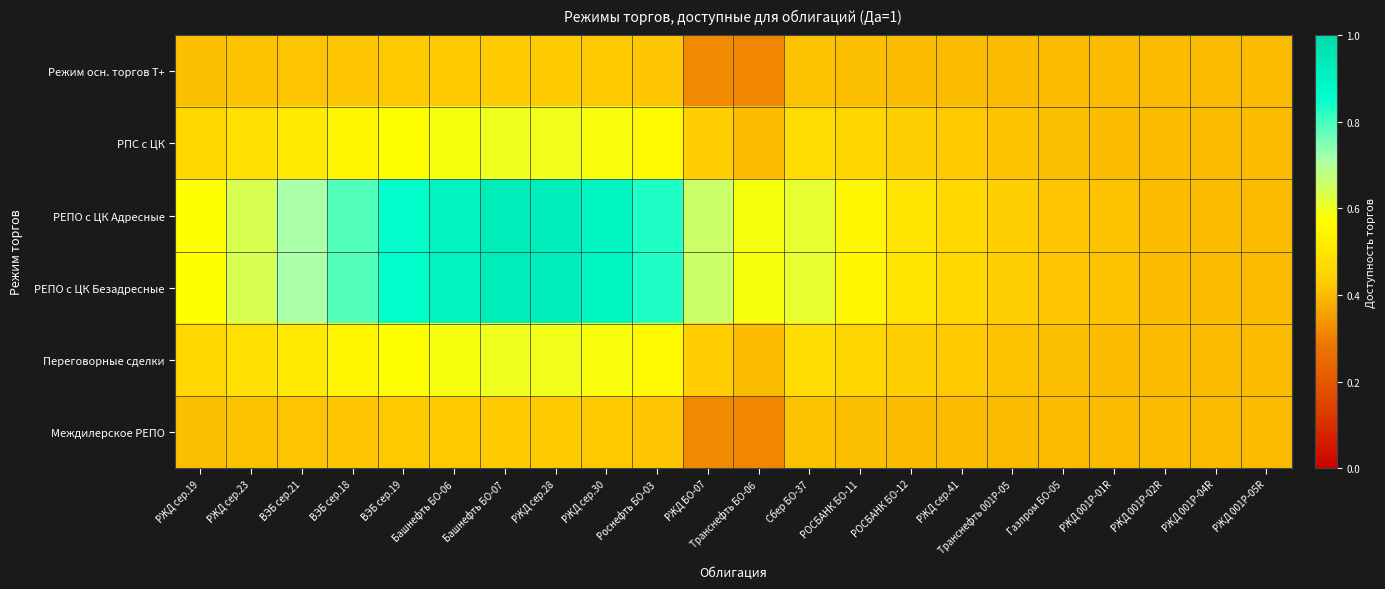

Reading left to right, transcribe all the data shown in this chart.

Режим осн. торгов Т+: РЖД сер.19=0.4	РЖД сер.23=0.4	ВЭБ сер.21=0.4	ВЭБ сер.18=0.4	ВЭБ сер.19=0.4	Башнефть БО-06=0.4	Башнефть БО-07=0.4	РЖД сер.28=0.4	РЖД сер.30=0.4	Роснефть БО-03=0.4	РЖД БО-07=0.3	Транснефть БО-06=0.3	Сбер БО-37=0.4	РОСБАНК БО-11=0.4	РОСБАНК БО-12=0.4	РЖД сер.41=0.4	Транснефть 001Р-05=0.4	Газпром БО-05=0.4	РЖД 001Р-01R=0.4	РЖД 001Р-02R=0.4	РЖД 001Р-04R=0.4	РЖД 001Р-05R=0.4
РПС с ЦК: РЖД сер.19=0.5	РЖД сер.23=0.5	ВЭБ сер.21=0.5	ВЭБ сер.18=0.5	ВЭБ сер.19=0.6	Башнефть БО-06=0.6	Башнефть БО-07=0.6	РЖД сер.28=0.6	РЖД сер.30=0.6	Роснефть БО-03=0.6	РЖД БО-07=0.4	Транснефть БО-06=0.4	Сбер БО-37=0.5	РОСБАНК БО-11=0.5	РОСБАНК БО-12=0.4	РЖД сер.41=0.4	Транснефть 001Р-05=0.4	Газпром БО-05=0.4	РЖД 001Р-01R=0.4	РЖД 001Р-02R=0.4	РЖД 001Р-04R=0.4	РЖД 001Р-05R=0.4
РЕПО с ЦК Адресные: РЖД сер.19=0.6	РЖД сер.23=0.6	ВЭБ сер.21=0.7	ВЭБ сер.18=0.8	ВЭБ сер.19=0.9	Башнефть БО-06=0.9	Башнефть БО-07=0.9	РЖД сер.28=0.9	РЖД сер.30=0.9	Роснефть БО-03=0.8	РЖД БО-07=0.7	Транснефть БО-06=0.6	Сбер БО-37=0.6	РОСБАНК БО-11=0.5	РОСБАНК БО-12=0.5	РЖД сер.41=0.5	Транснефть 001Р-05=0.4	Газпром БО-05=0.4	РЖД 001Р-01R=0.4	РЖД 001Р-02R=0.4	РЖД 001Р-04R=0.4	РЖД 001Р-05R=0.4
РЕПО с ЦК Безадресные: РЖД сер.19=0.6	РЖД сер.23=0.6	ВЭБ сер.21=0.7	ВЭБ сер.18=0.8	ВЭБ сер.19=0.9	Башнефть БО-06=0.9	Башнефть БО-07=0.9	РЖД сер.28=0.9	РЖД сер.30=0.9	Роснефть БО-03=0.8	РЖД БО-07=0.7	Транснефть БО-06=0.6	Сбер БО-37=0.6	РОСБАНК БО-11=0.5	РОСБАНК БО-12=0.5	РЖД сер.41=0.5	Транснефть 001Р-05=0.4	Газпром БО-05=0.4	РЖД 001Р-01R=0.4	РЖД 001Р-02R=0.4	РЖД 001Р-04R=0.4	РЖД 001Р-05R=0.4
Переговорные сделки: РЖД сер.19=0.5	РЖД сер.23=0.5	ВЭБ сер.21=0.5	ВЭБ сер.18=0.5	ВЭБ сер.19=0.6	Башнефть БО-06=0.6	Башнефть БО-07=0.6	РЖД сер.28=0.6	РЖД сер.30=0.6	Роснефть БО-03=0.6	РЖД БО-07=0.4	Транснефть БО-06=0.4	Сбер БО-37=0.5	РОСБАНК БО-11=0.5	РОСБАНК БО-12=0.4	РЖД сер.41=0.4	Транснефть 001Р-05=0.4	Газпром БО-05=0.4	РЖД 001Р-01R=0.4	РЖД 001Р-02R=0.4	РЖД 001Р-04R=0.4	РЖД 001Р-05R=0.4
Междилерское РЕПО: РЖД сер.19=0.4	РЖД сер.23=0.4	ВЭБ сер.21=0.4	ВЭБ сер.18=0.4	ВЭБ сер.19=0.4	Башнефть БО-06=0.4	Башнефть БО-07=0.4	РЖД сер.28=0.4	РЖД сер.30=0.4	Роснефть БО-03=0.4	РЖД БО-07=0.3	Транснефть БО-06=0.3	Сбер БО-37=0.4	РОСБАНК БО-11=0.4	РОСБАНК БО-12=0.4	РЖД сер.41=0.4	Транснефть 001Р-05=0.4	Газпром БО-05=0.4	РЖД 001Р-01R=0.4	РЖД 001Р-02R=0.4	РЖД 001Р-04R=0.4	РЖД 001Р-05R=0.4